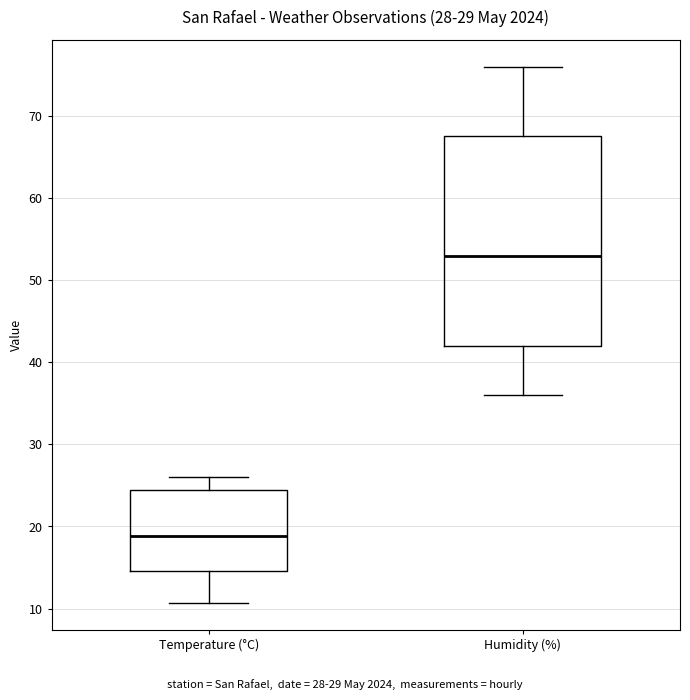

Which box's median line is the lowest?

Temperature (°C)